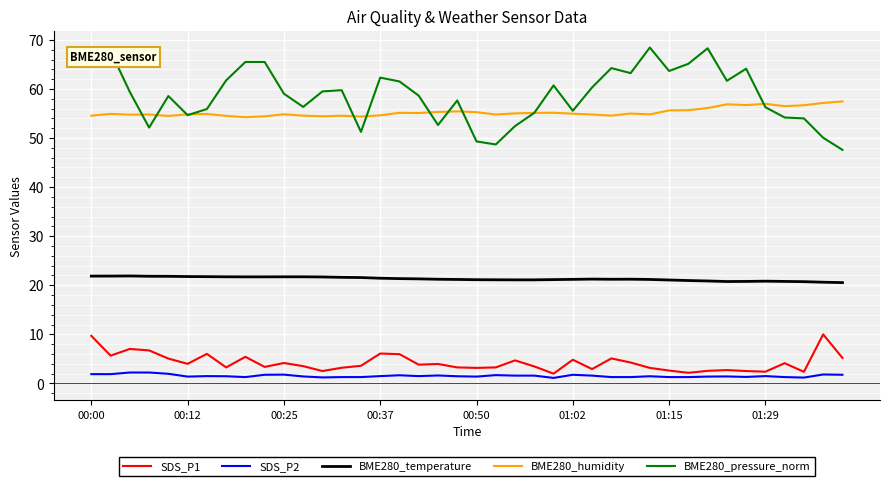

List the series in order of their peak value, highest first.

BME280_pressure_norm, BME280_humidity, BME280_temperature, SDS_P1, SDS_P2